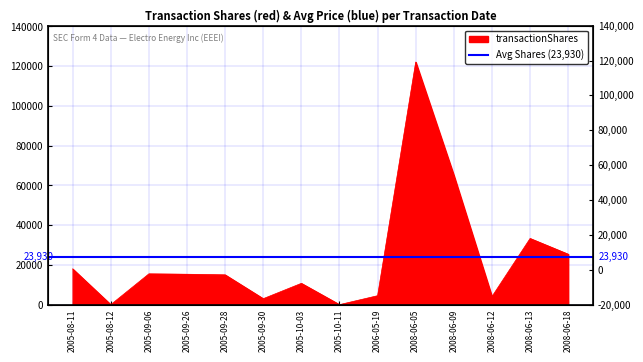

Approximately how many times larger is the value at 2005-09-28 compared to 2008-06-05?

0.1